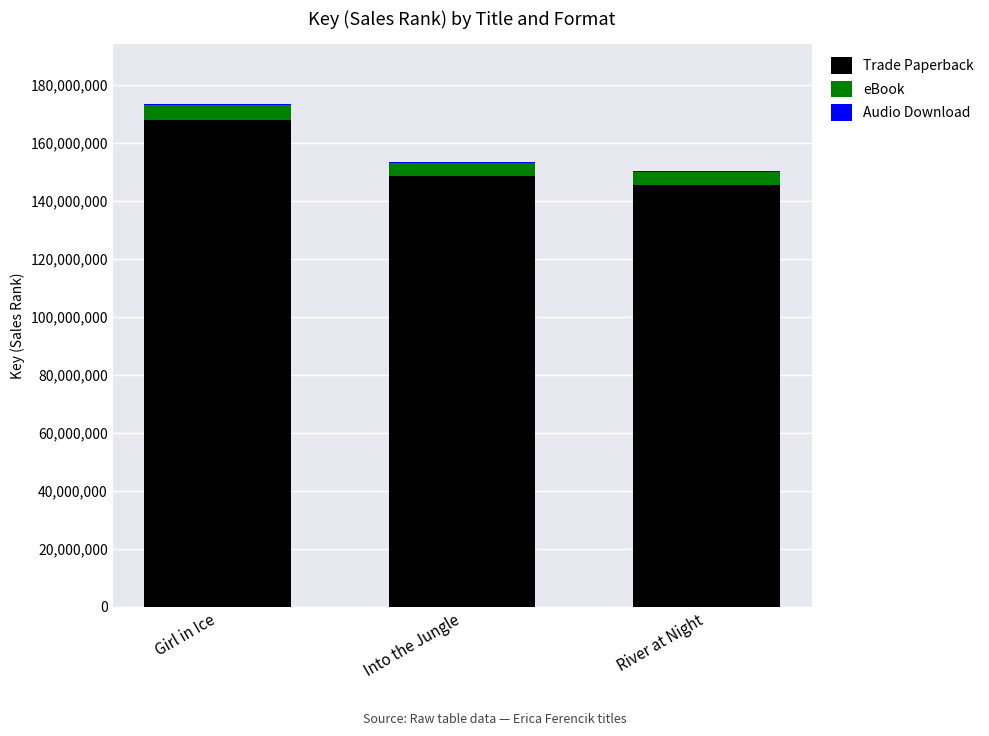

The Trade Paperback series shows 94202284.9 at Into the Jungle. True or false?

False